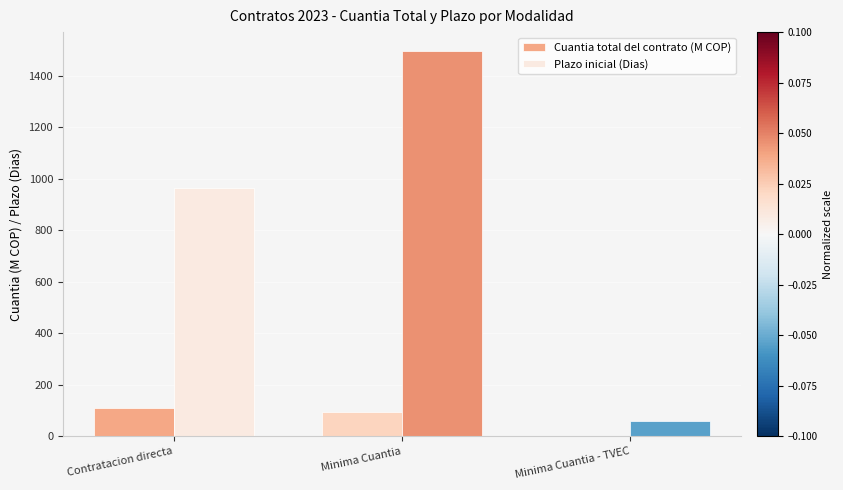

What is the highest value of the Plazo inicial (Dias) series?

1495.0